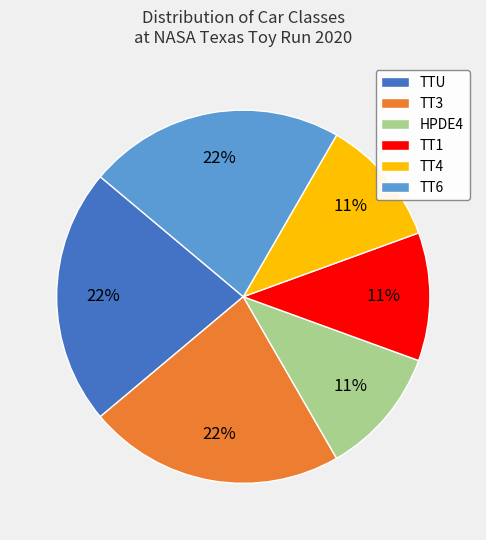

How many slices are in this pie chart?

6